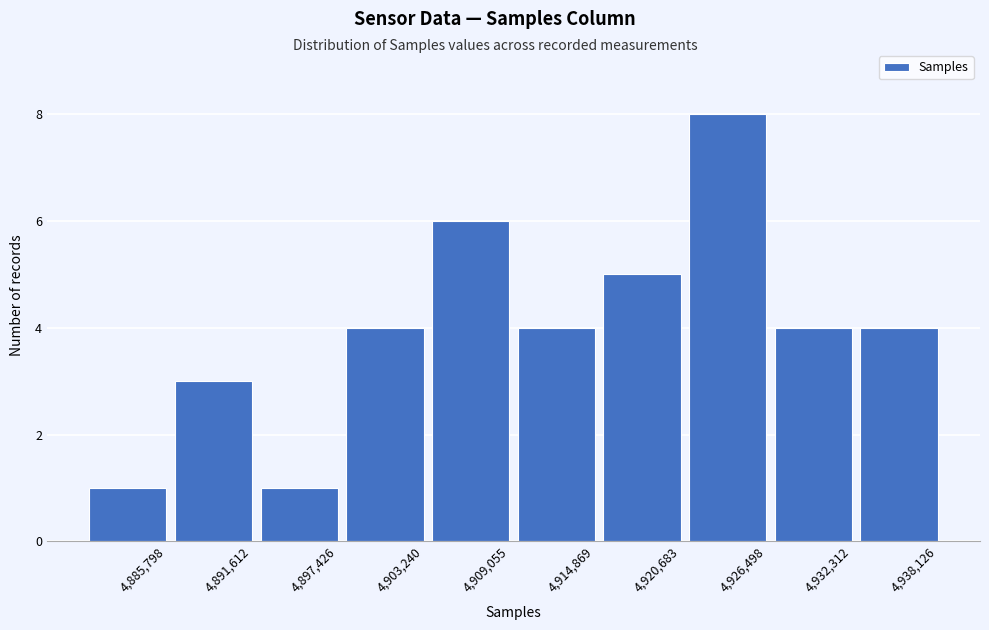

Reading left to right, what are all the values shown in this chart?

4,885,798=1	4,891,612=3	4,897,426=1	4,903,240=4	4,909,055=6	4,914,869=4	4,920,683=5	4,926,498=8	4,932,312=4	4,938,126=4